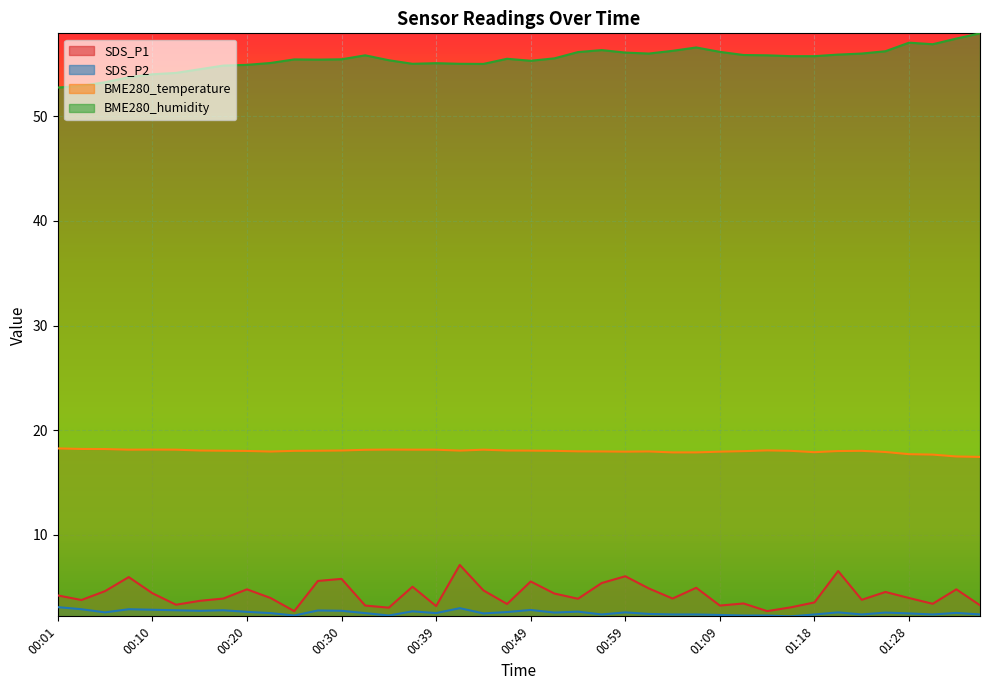

The value of SDS_P2 at 00:15 is 1.0. True or false?

False